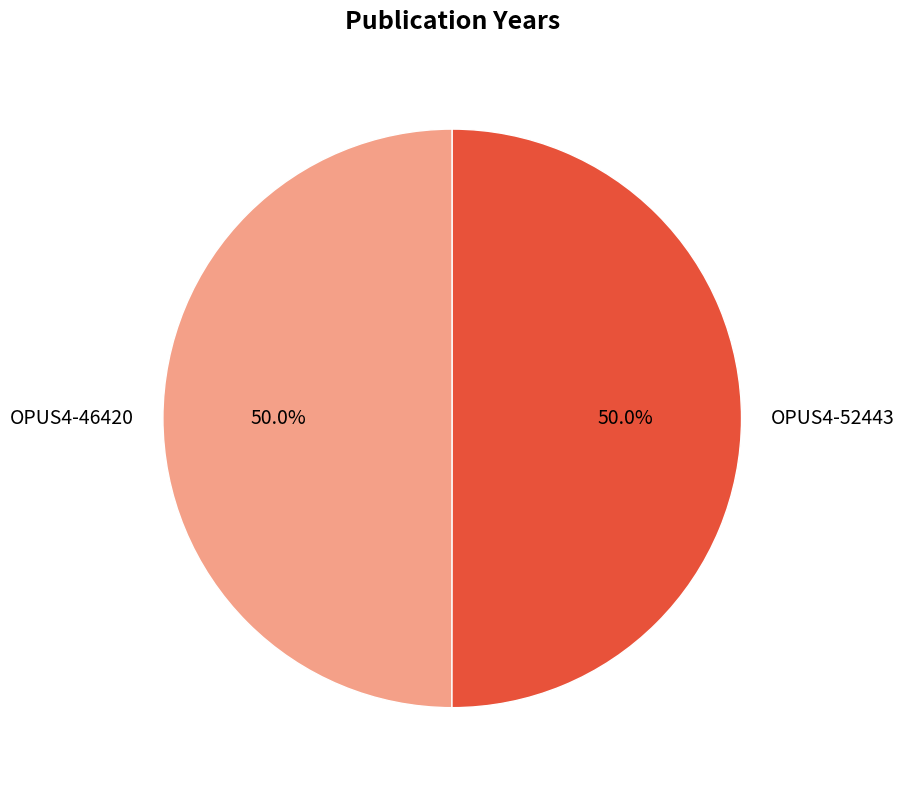

How many segments does this pie chart have?

2